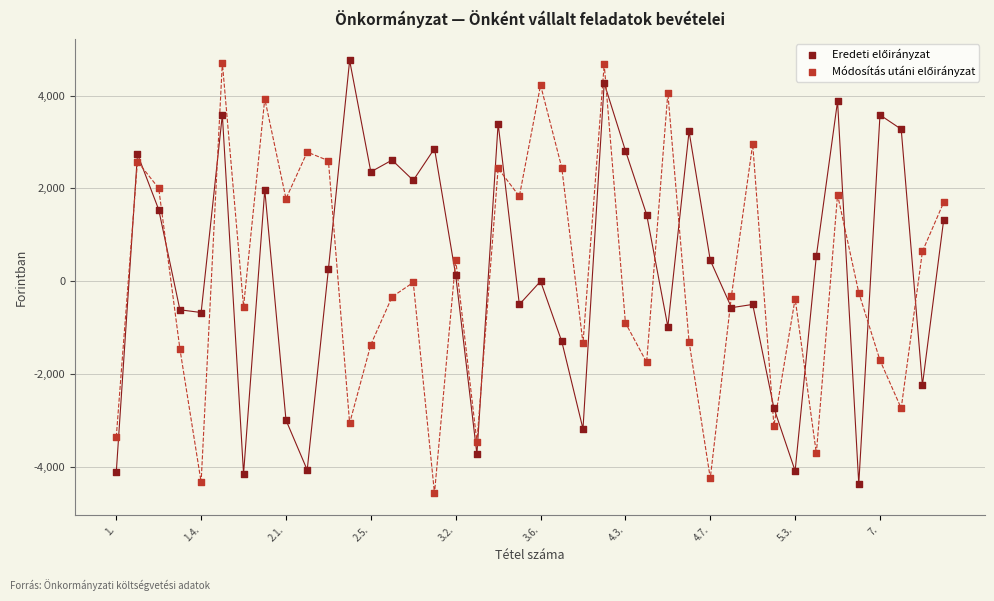

Across all data points, what is the range of Y values (max minus min)?

9318